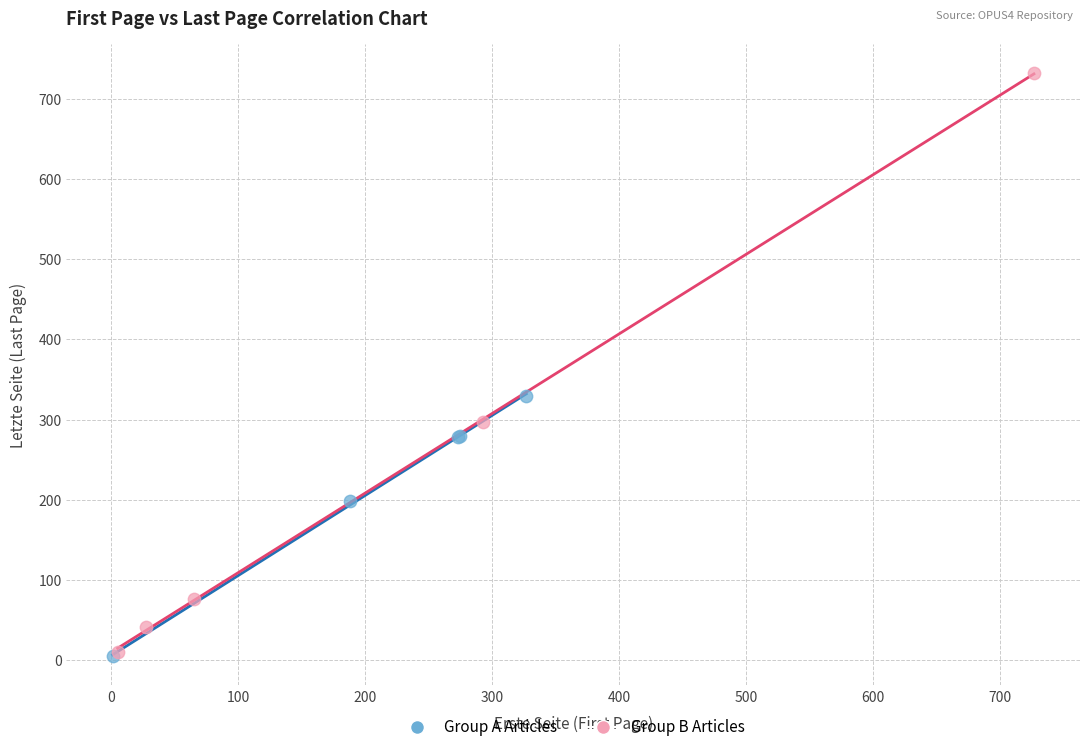

Which series has the largest Y range (max minus min)?

Group B Articles